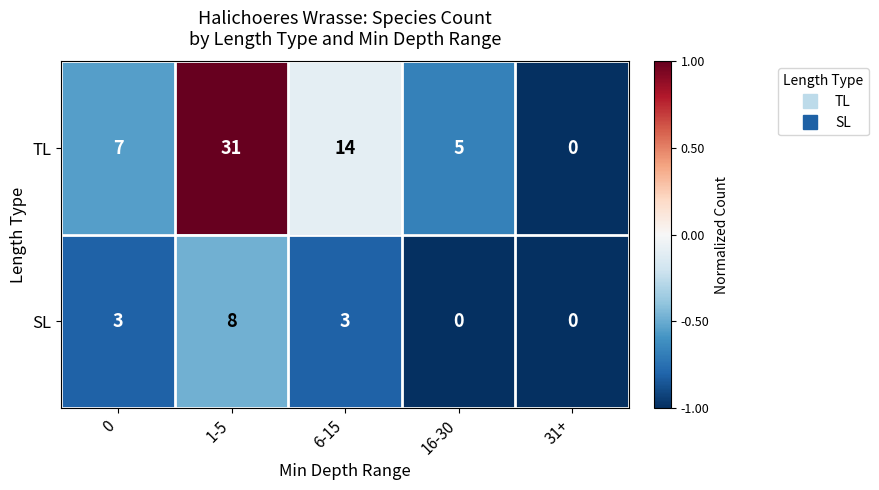

How many series are shown in this chart?

2